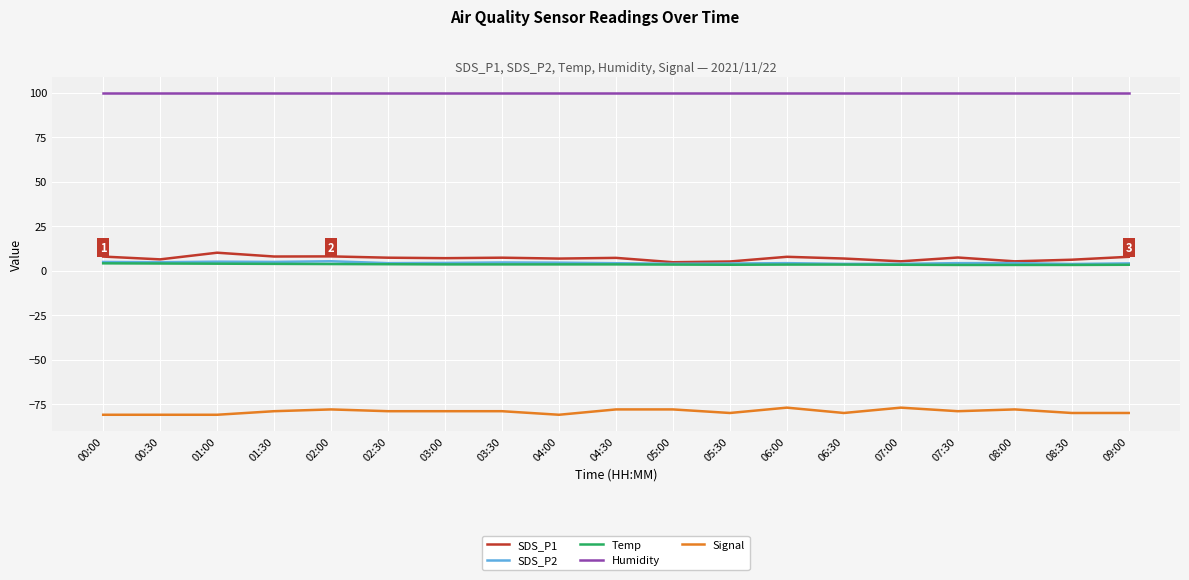

True or false: Humidity has a value of 99.9 at 03:30.

True